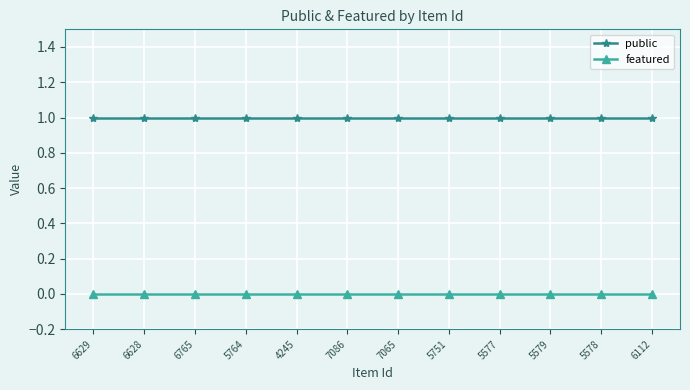

Reading left to right, list all the values displayed in this chart.

public: 1	1	1	1	1	1	1	1	1	1	1	1
featured: 0	0	0	0	0	0	0	0	0	0	0	0